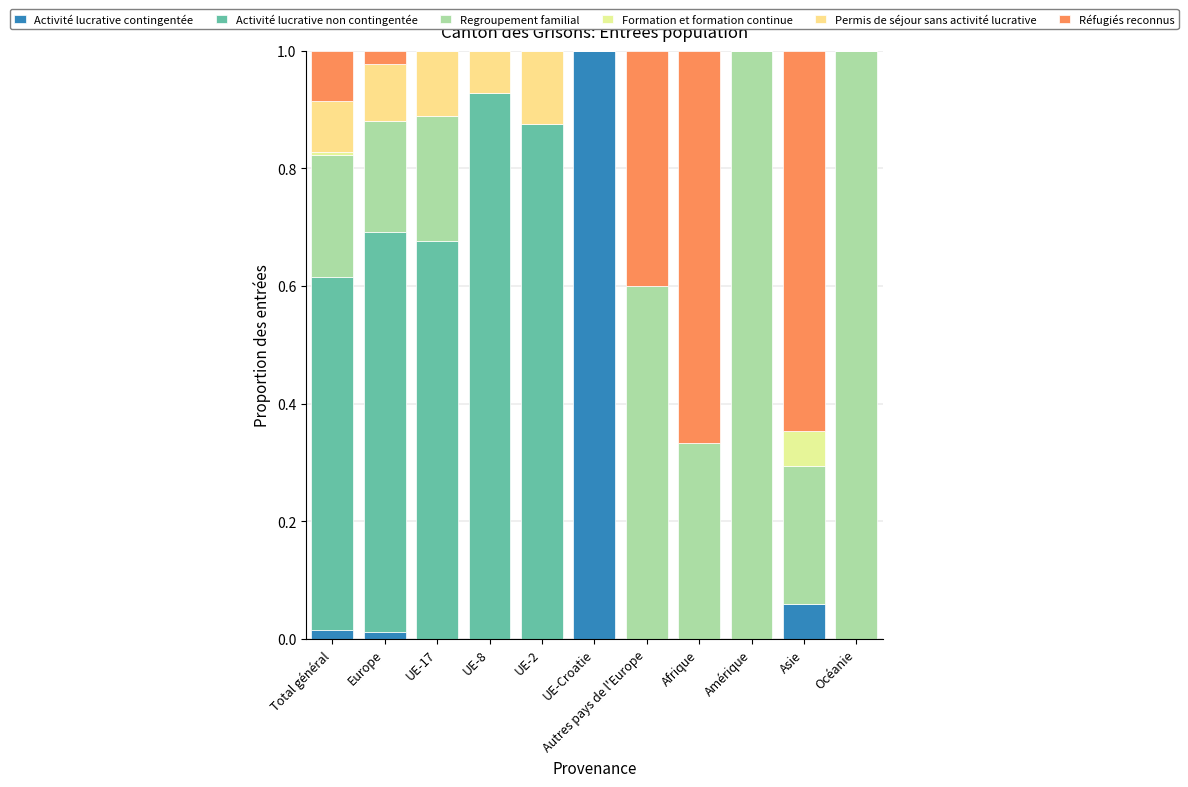

What position from the left is Afrique?

8